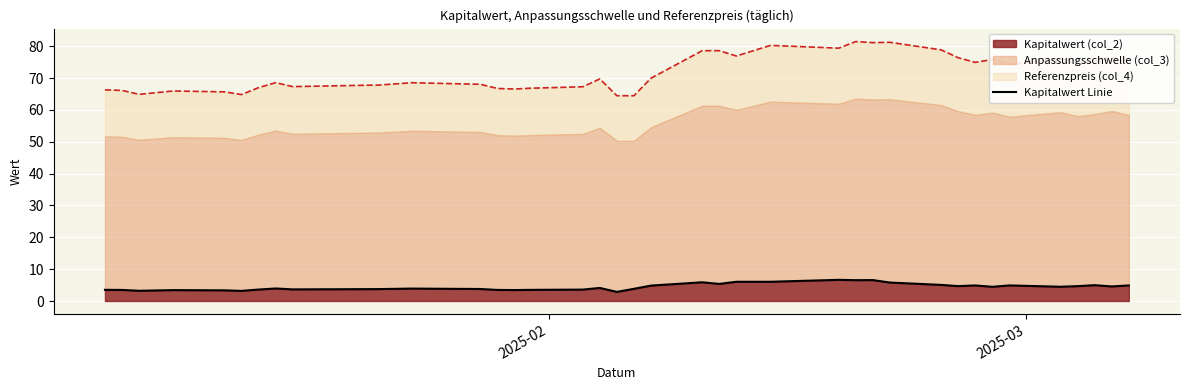

What is the difference between the highest and lowest values at 2025-03-07?

70.1